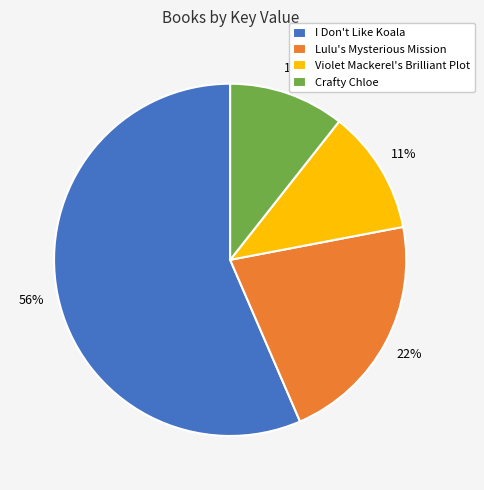

How many slices are in this pie chart?

4